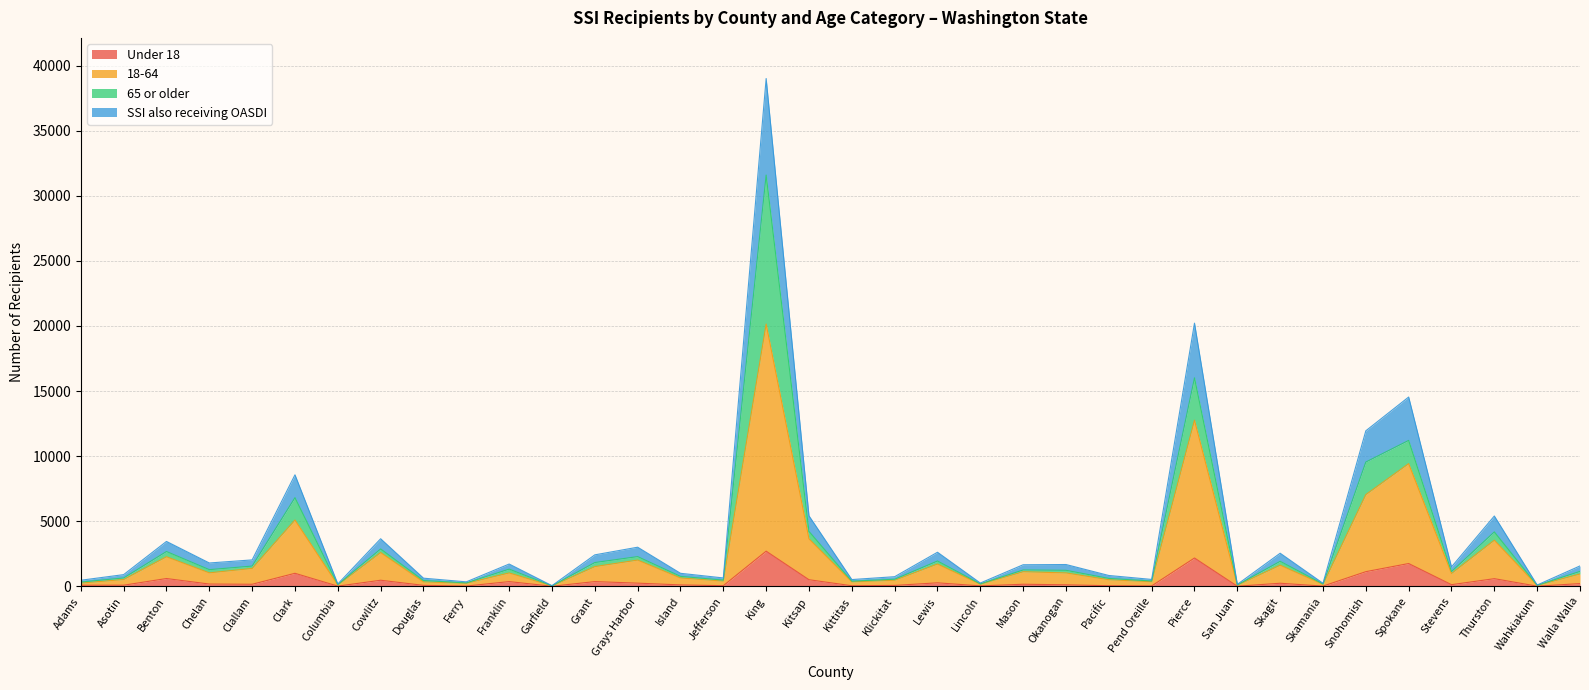

At which category is the sum across all series the highest?

King